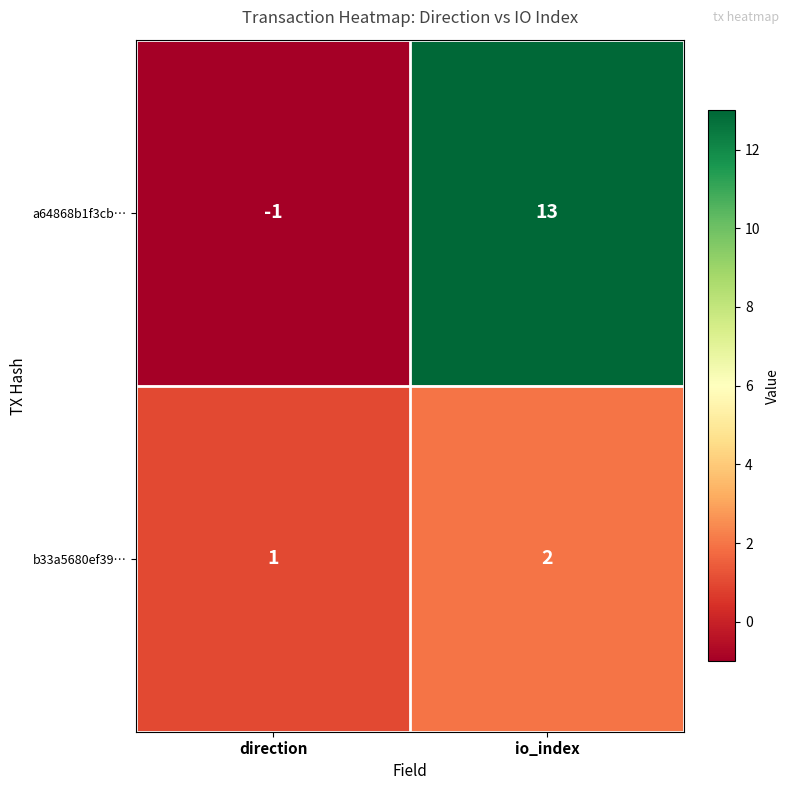

Rank the categories by a64868b1f3cb… value from highest to lowest.

io_index, direction